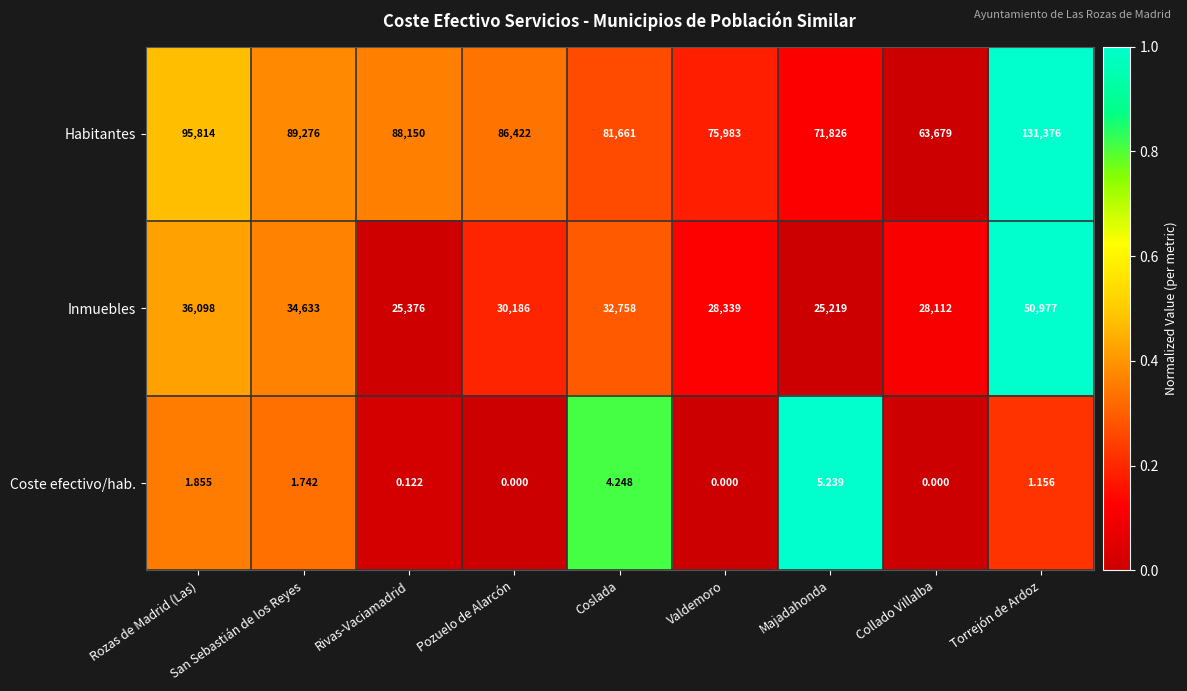

Which category has the lowest value in the Inmuebles series?

Majadahonda